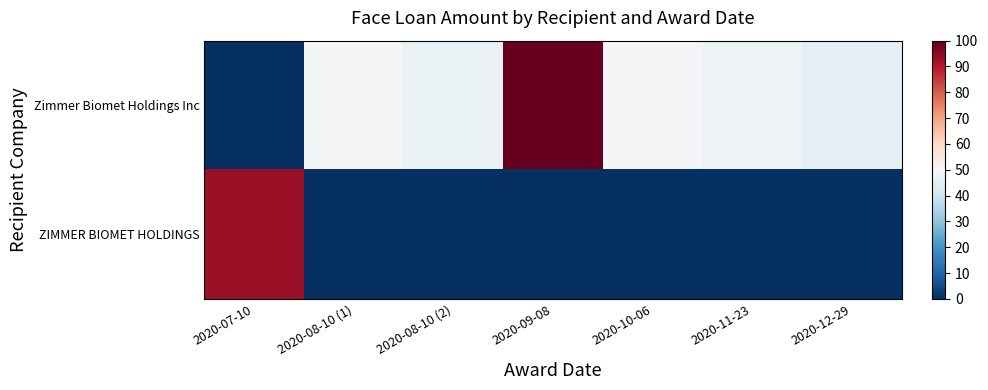

Reading left to right, transcribe all the data shown in this chart.

Zimmer Biomet Holdings Inc: 2020-07-10=0.0	2020-08-10 (1)=49.3	2020-08-10 (2)=46.8	2020-09-08=100.0	2020-10-06=49.4	2020-11-23=48.0	2020-12-29=45.7
ZIMMER BIOMET HOLDINGS: 2020-07-10=93.3	2020-08-10 (1)=0.0	2020-08-10 (2)=0.0	2020-09-08=0.0	2020-10-06=0.0	2020-11-23=0.0	2020-12-29=0.0